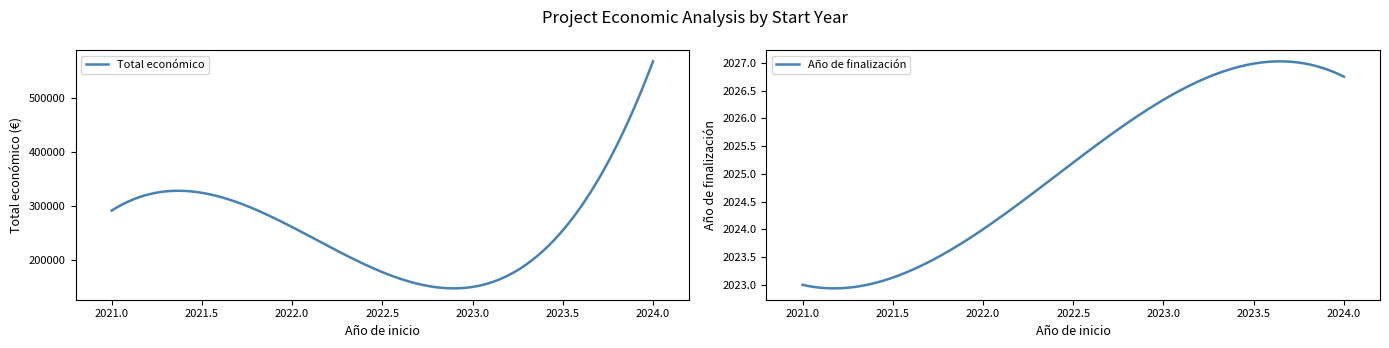

What is the difference between the maximum and minimum values in the Año de finalización series?

4.1